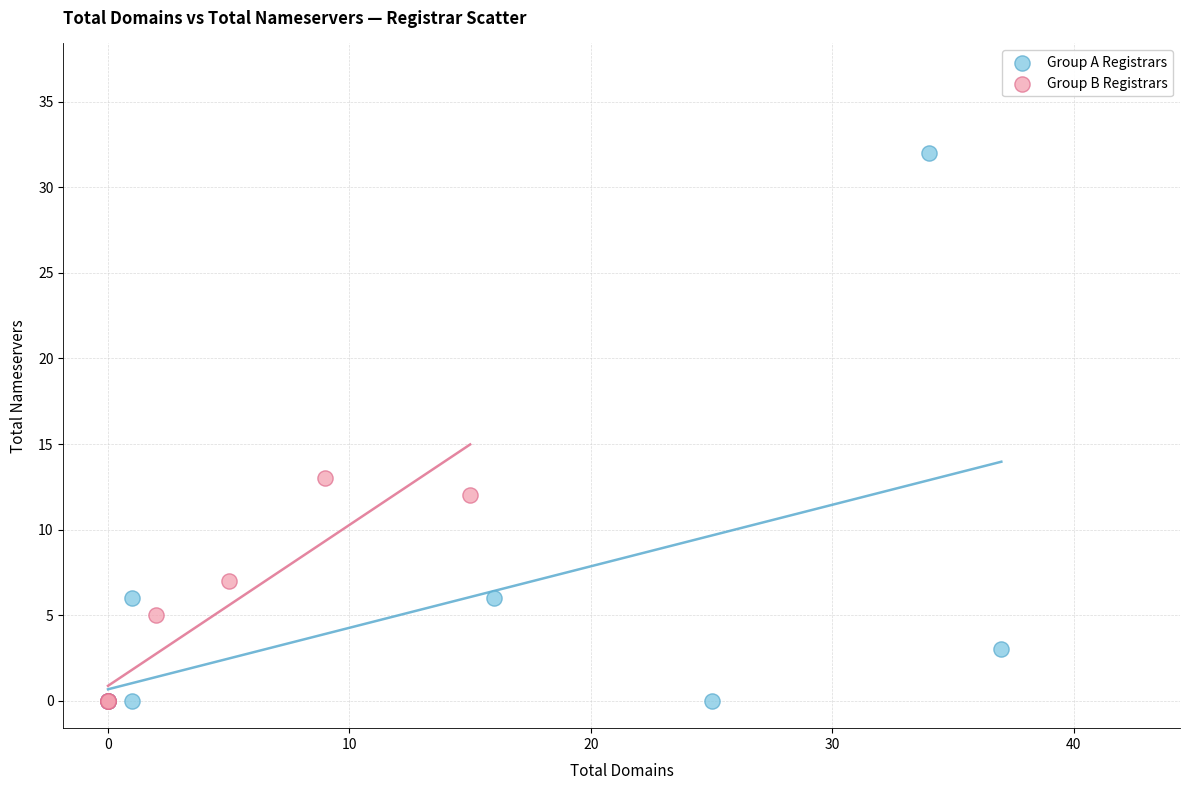

Which series has the widest spread of Y values?

Group A Registrars